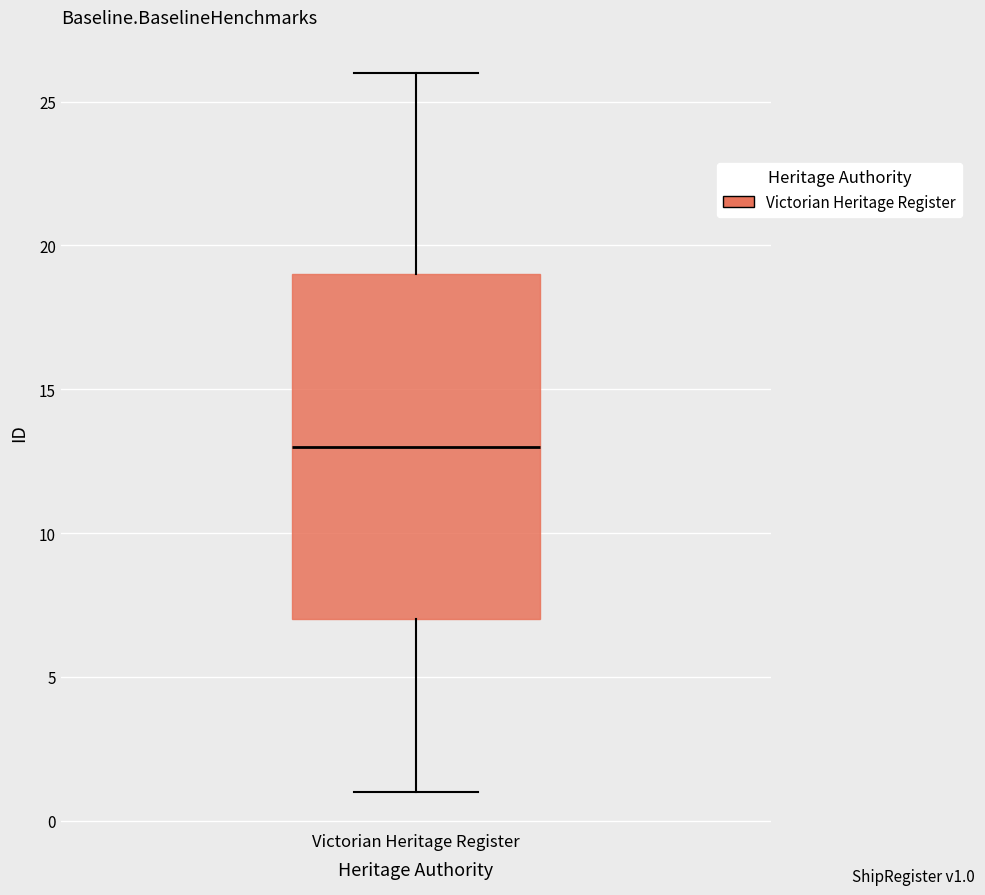

Where does the upper whisker of the box for Victorian Heritage Register end on the y-axis? The values are not printed on the chart, so give them approximately, as read against the axis.

26